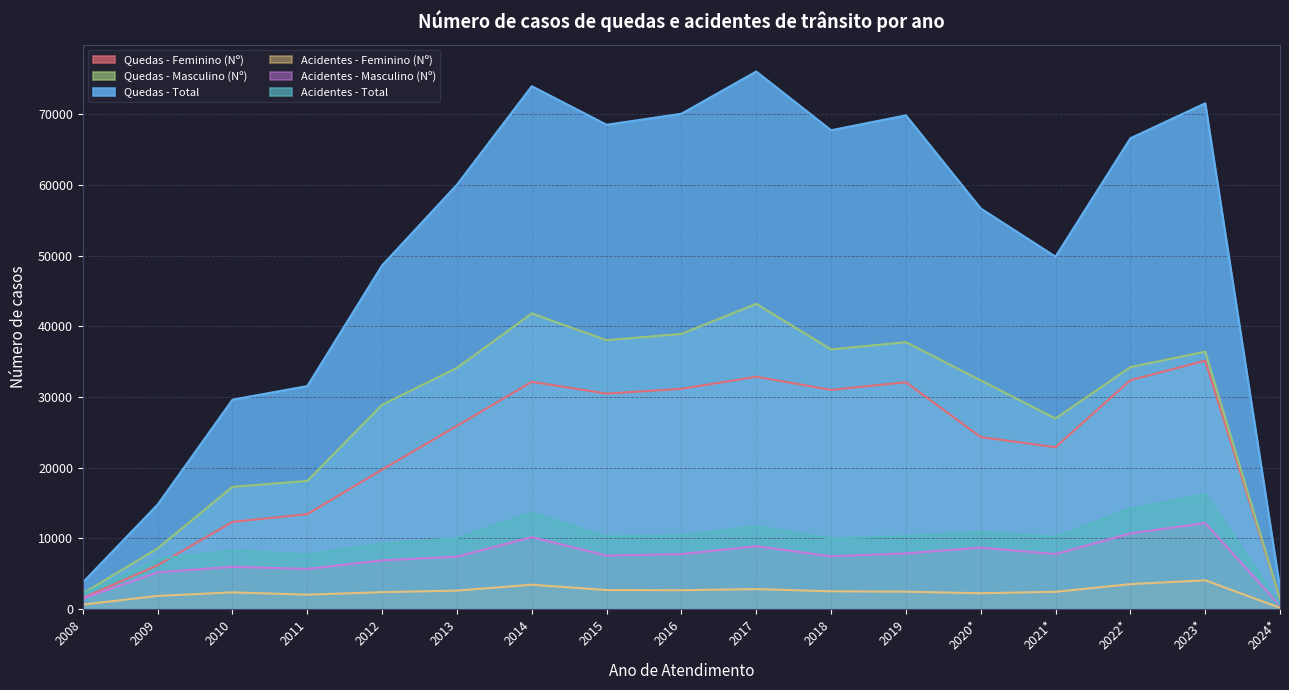

Which series has the widest spread of values?

Quedas - Total